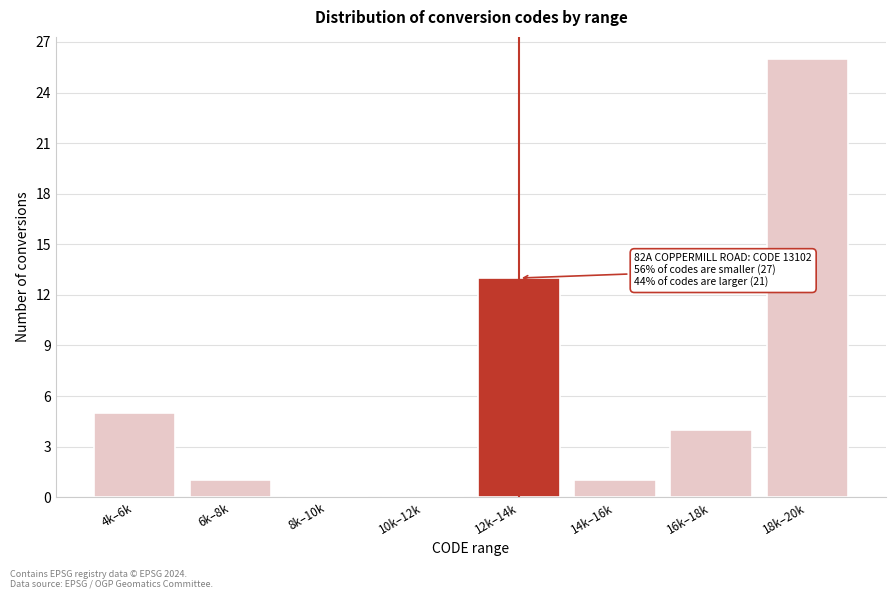

Reading left to right, extract all data points from this chart.

4k–6k=5	6k–8k=1	8k–10k=0	10k–12k=0	12k–14k=13	14k–16k=1	16k–18k=4	18k–20k=26